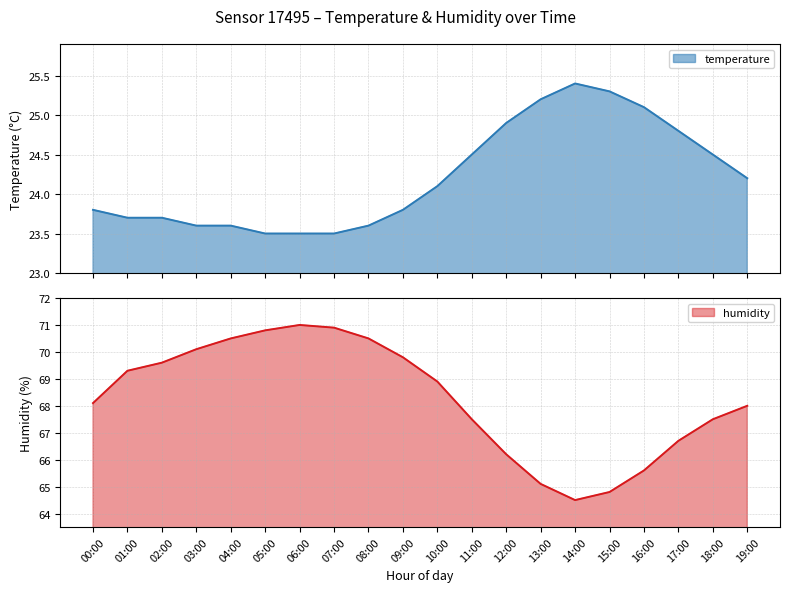

True or false: humidity has a value of 109.5 at 02:00.

False